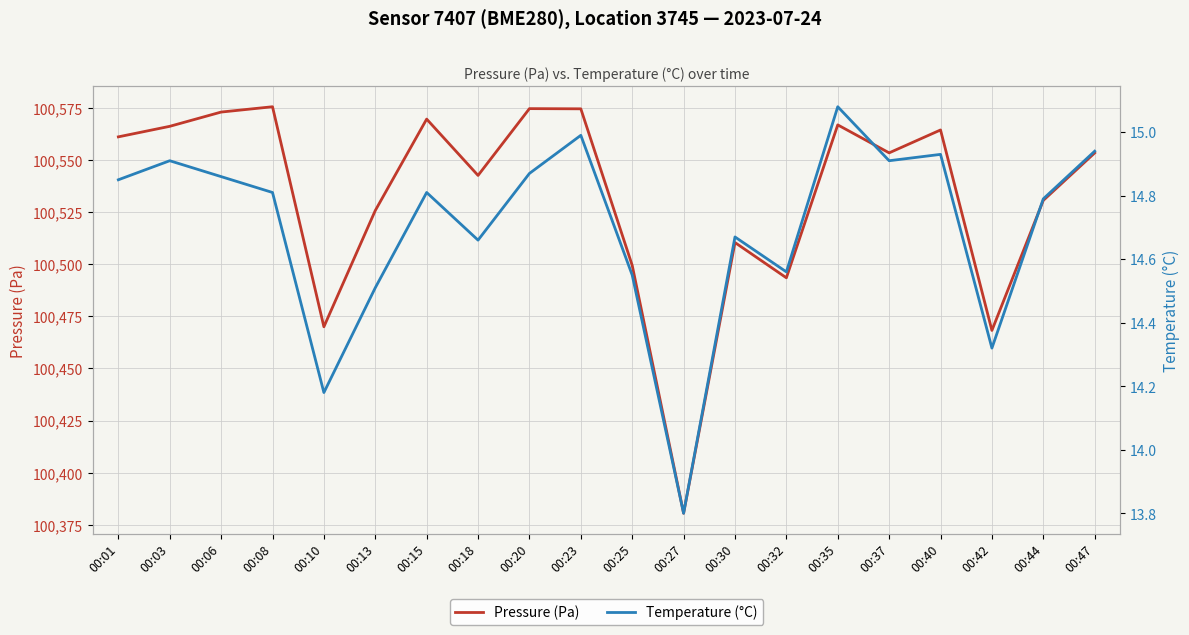

Is it true that Temperature (°C) equals 23.6 at 00:13?

False